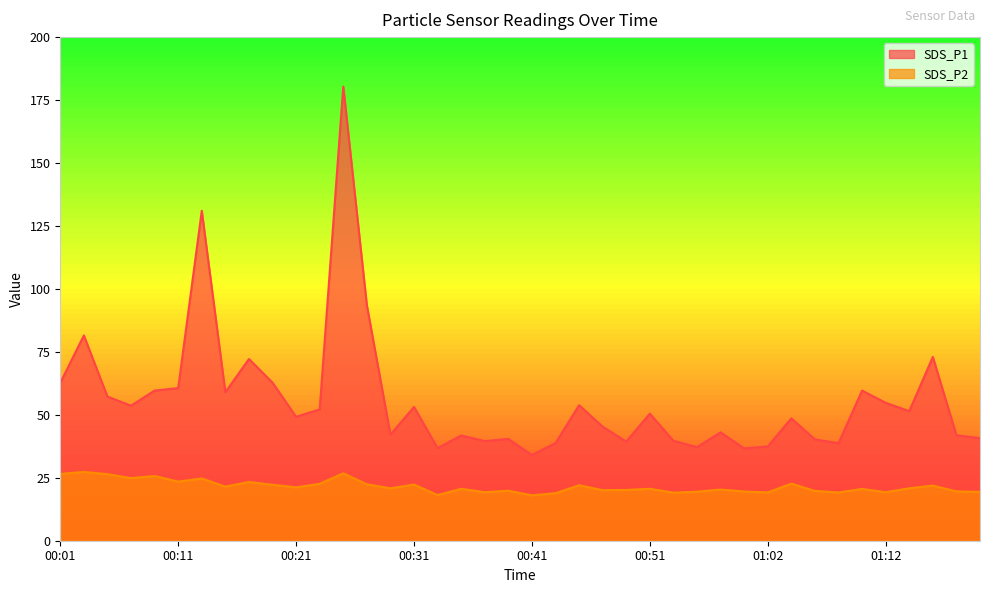

Rank the series by their maximum value, from highest to lowest.

SDS_P1, SDS_P2